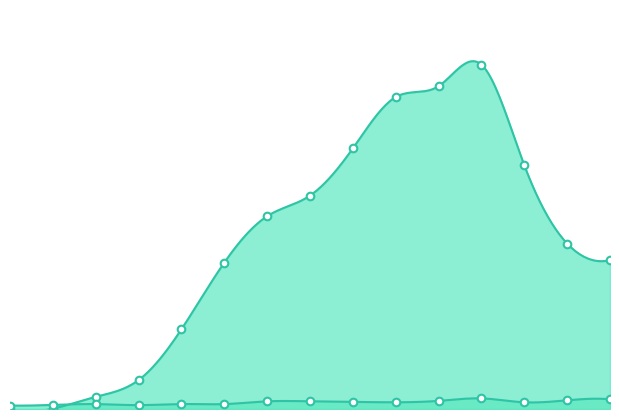

What is the total value across all series at 85+?

2006